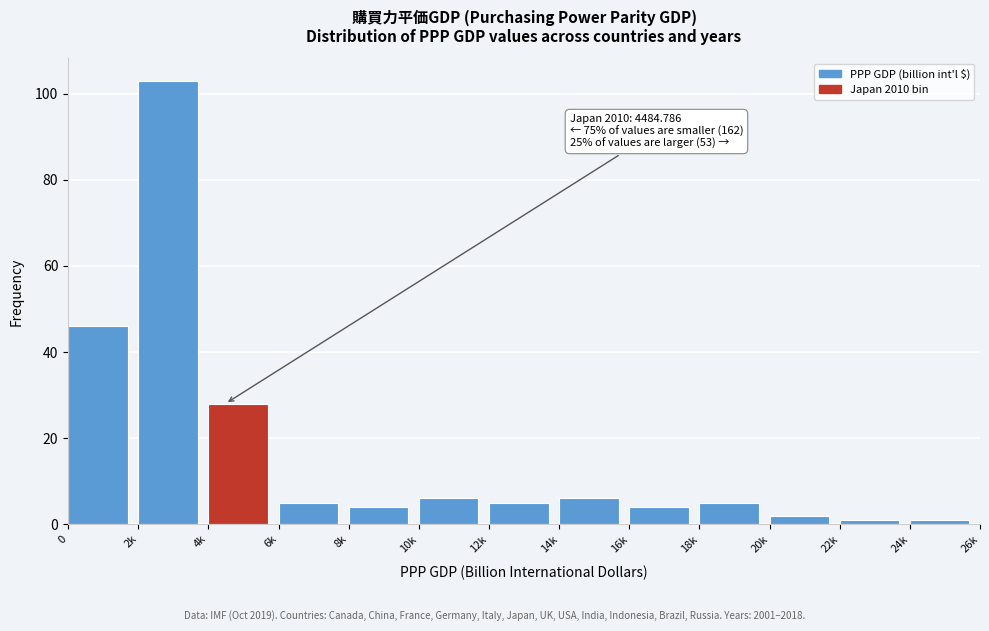

Reading left to right, extract all data points from this chart.

0=46	2k=103	4k=28	6k=5	8k=4	10k=6	12k=5	14k=6	16k=4	18k=5	20k=2	22k=1	24k=1